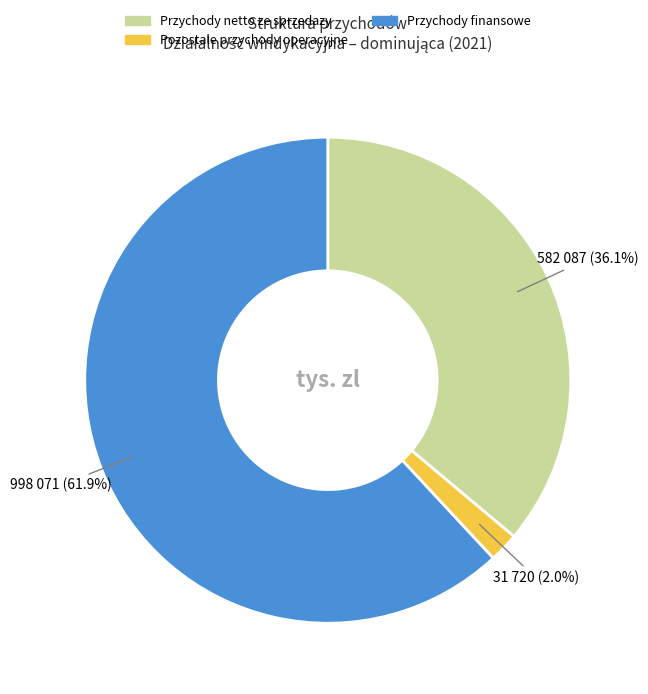

Does any single category account for the majority?

Yes